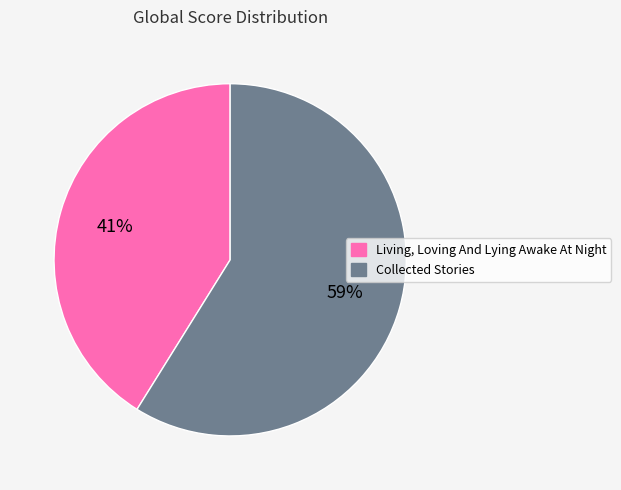

Which category has the biggest portion of the pie?

Collected Stories